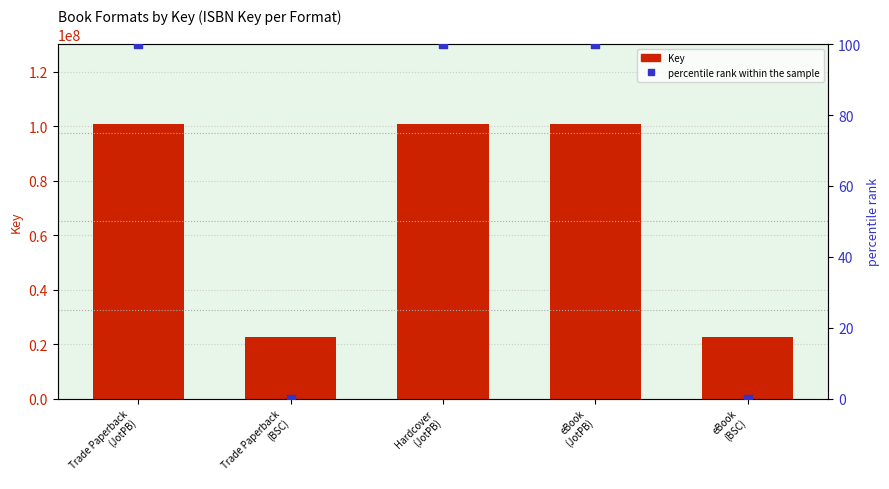

Which series contains the lowest Y value?

percentile rank within the sample